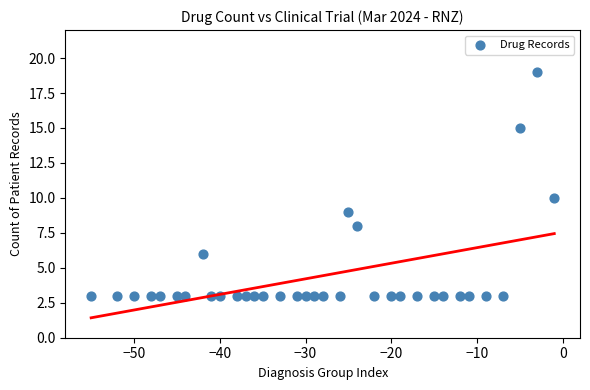

What Y value in the scatter plot is closest to 11?

10